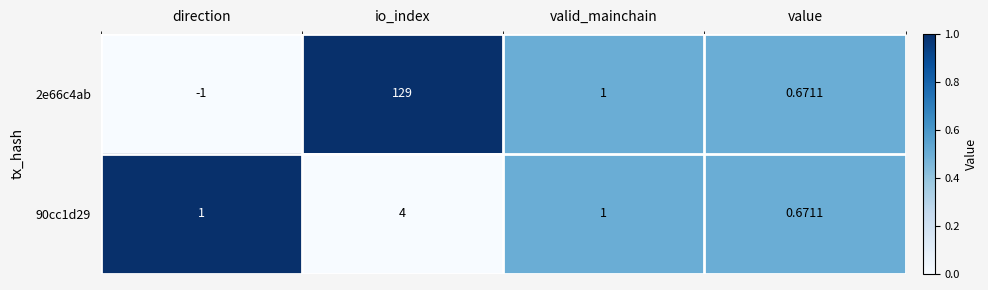

Rank the categories by 2e66c4ab value from lowest to highest.

direction, value, valid_mainchain, io_index